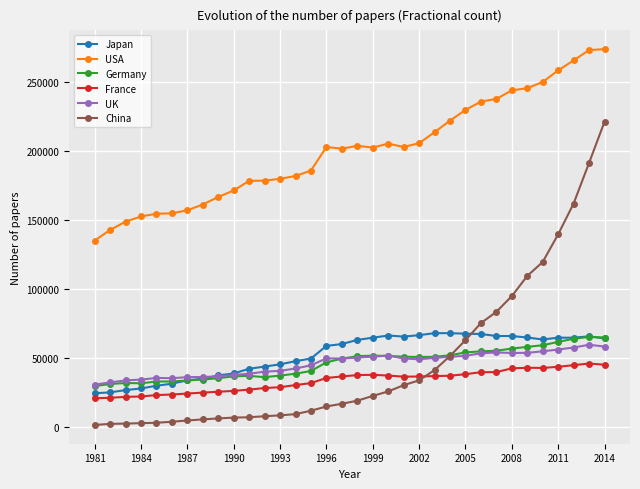

Which series has the widest spread of values?

China